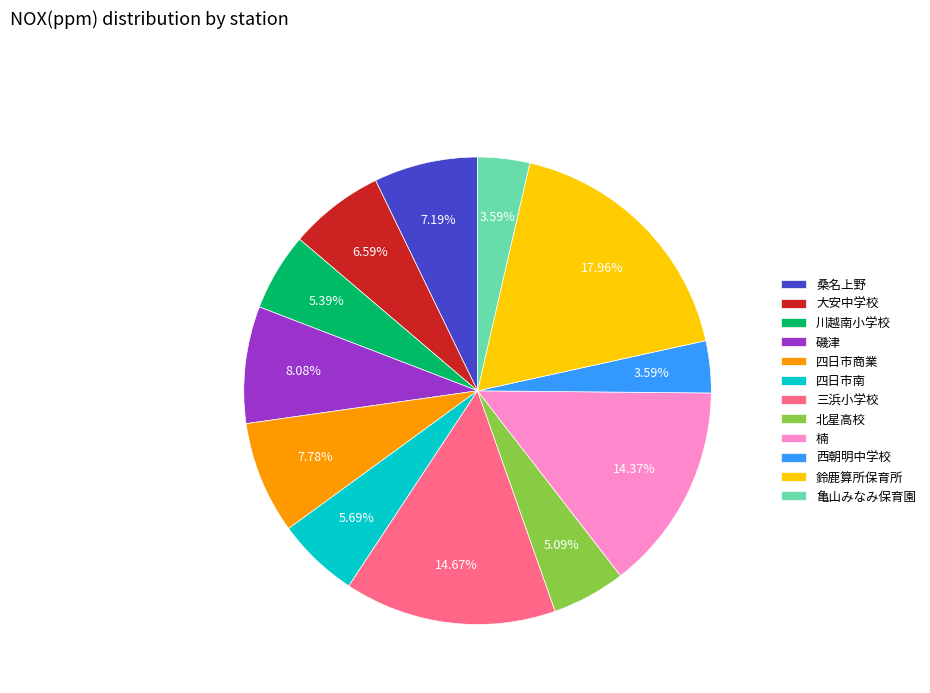

To the nearest percent, what is the difference between the 川越南小学校 and 磯津 slice percentages?

3%